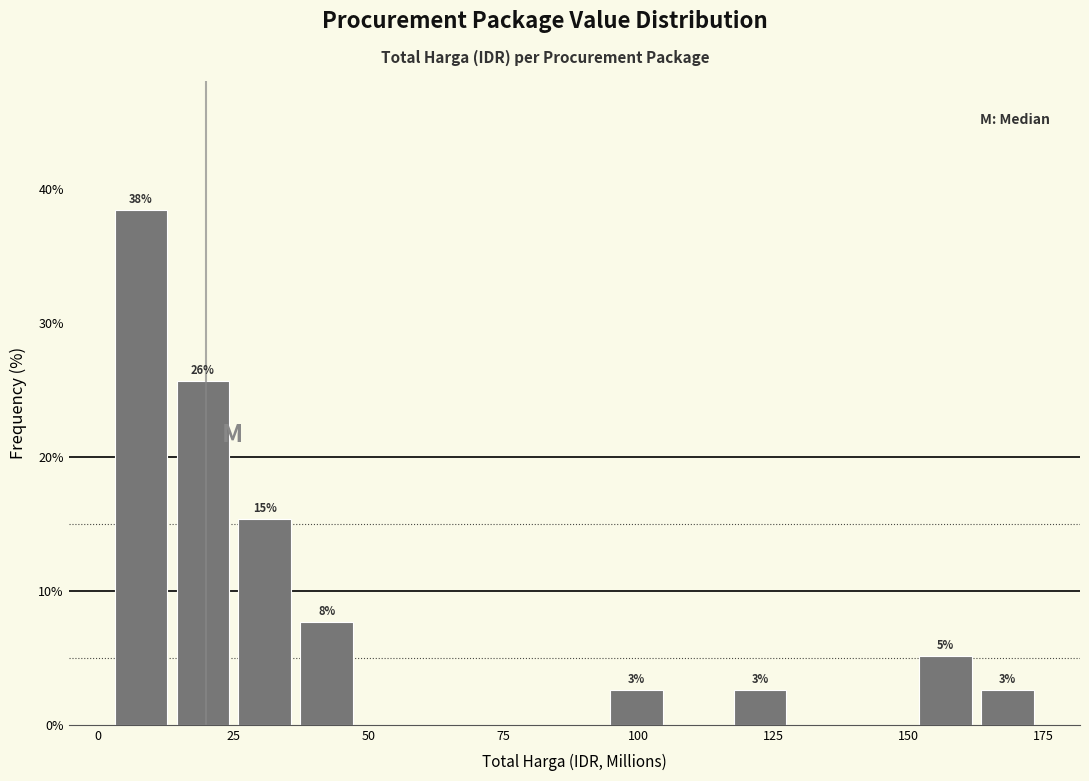

Around what value on the x-axis is the tallest bar? Give the approximate position of its centre, as read against the axis.

10